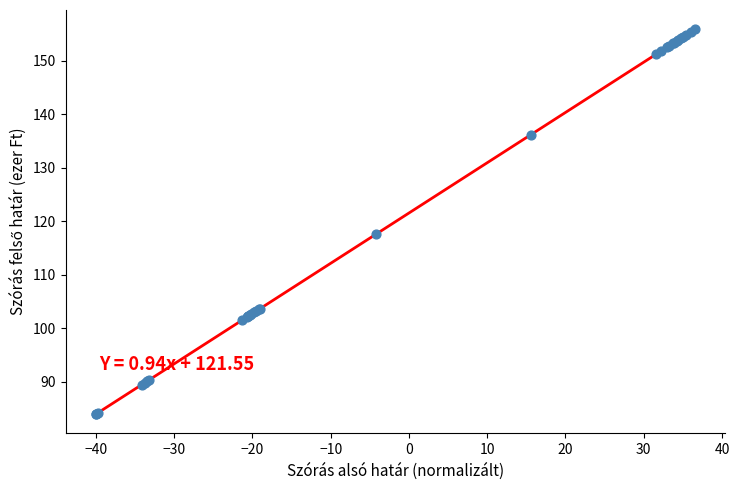

What Y value in the scatter plot is closest to 119?

117.6